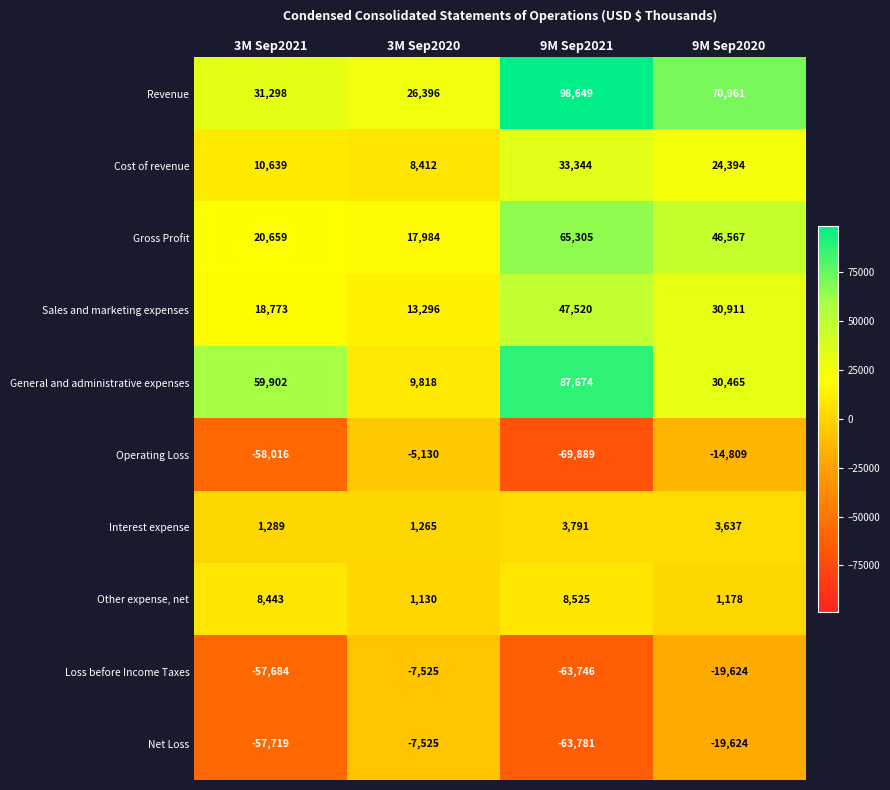

What is the greatest value displayed?

98649